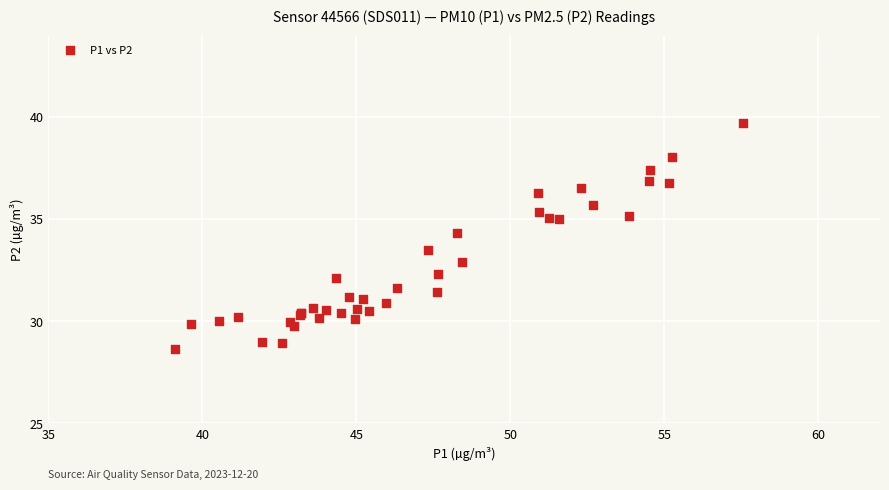

What Y value in the scatter plot is closest to 34?

34.3